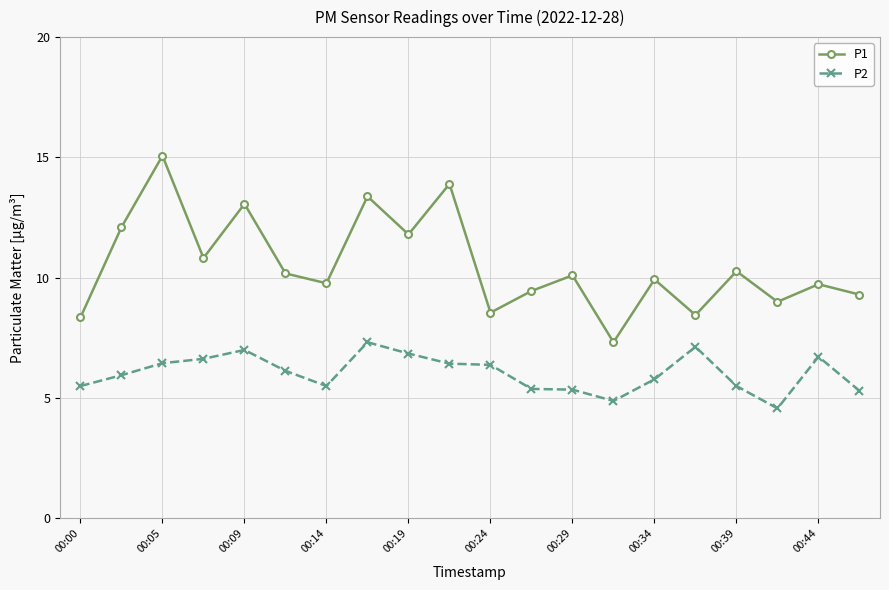

Rank the series by their average value, from highest to lowest.

P1, P2